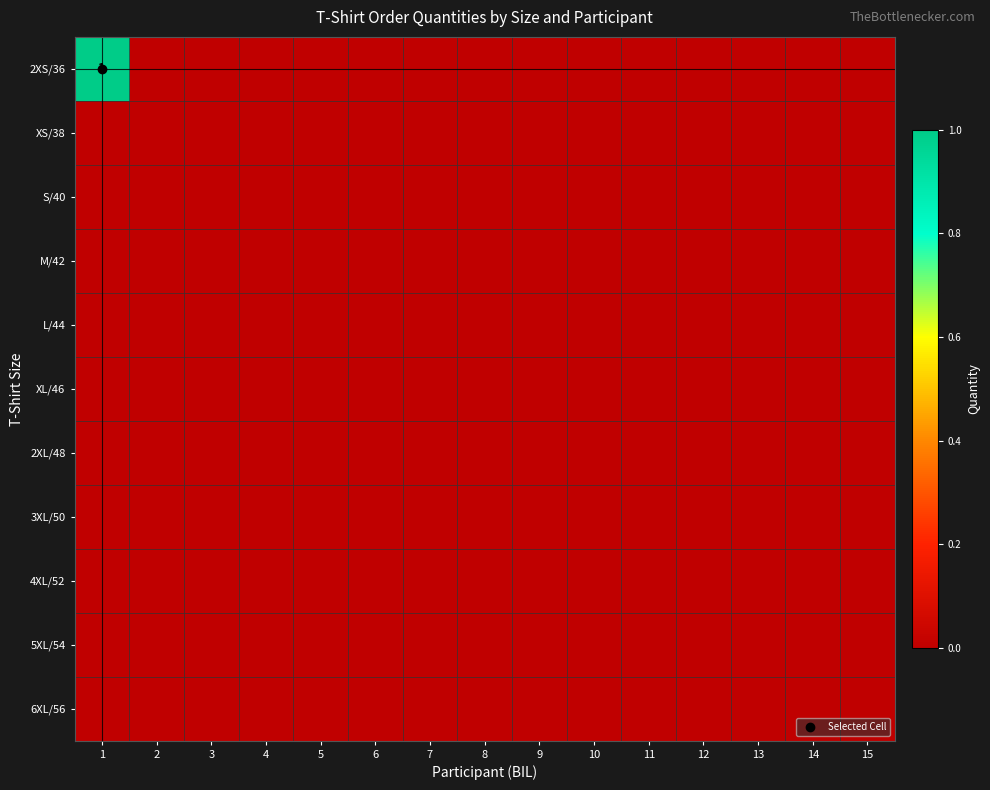

Which category has the highest value in the L/44 series?

1